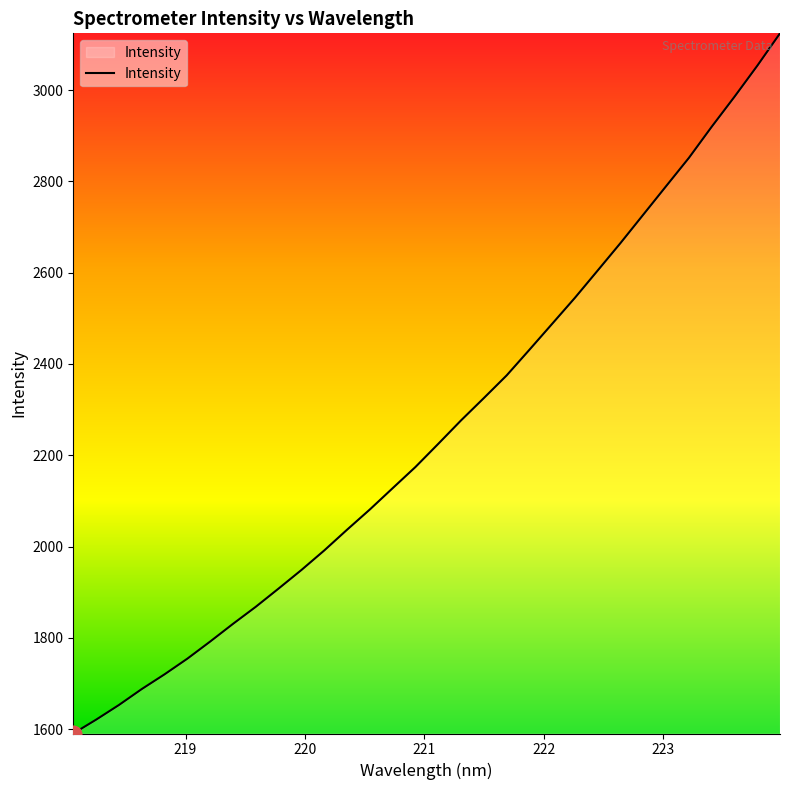

How many lines are shown in the chart?

1